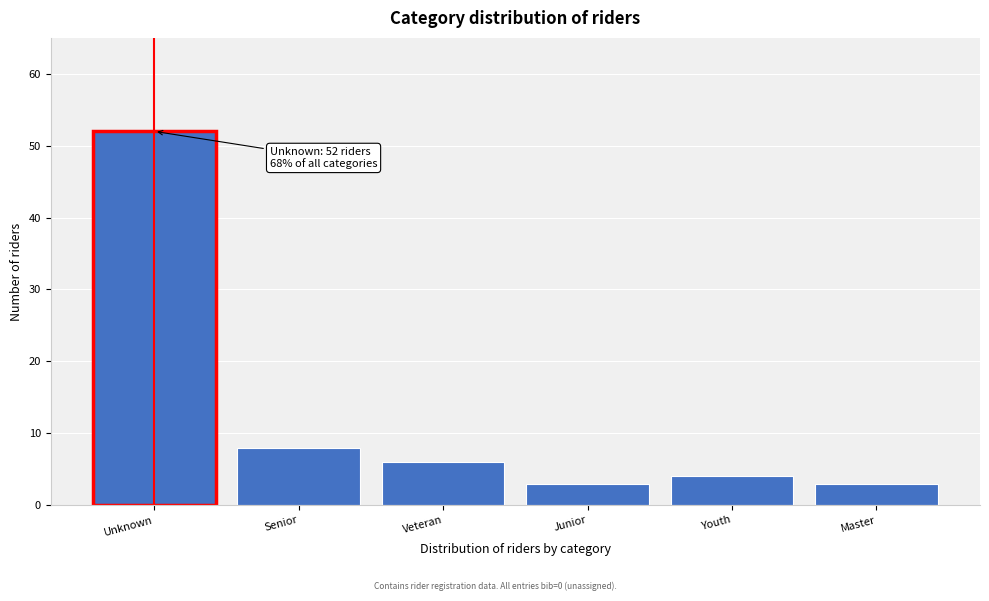

Reading right to left, what are all the values shown in this chart?

3	4	3	6	8	52